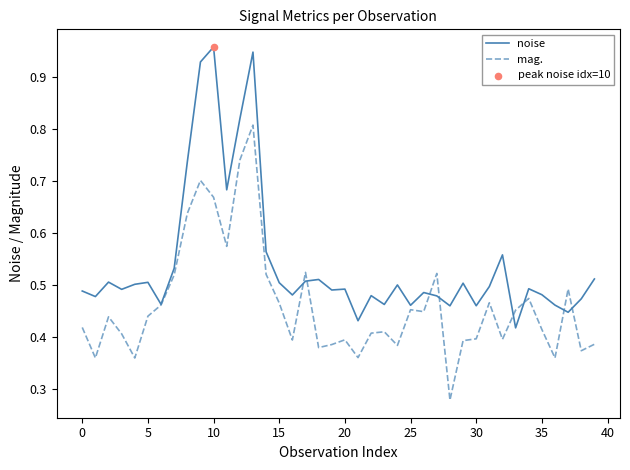

Which series has the largest total across all categories?

noise